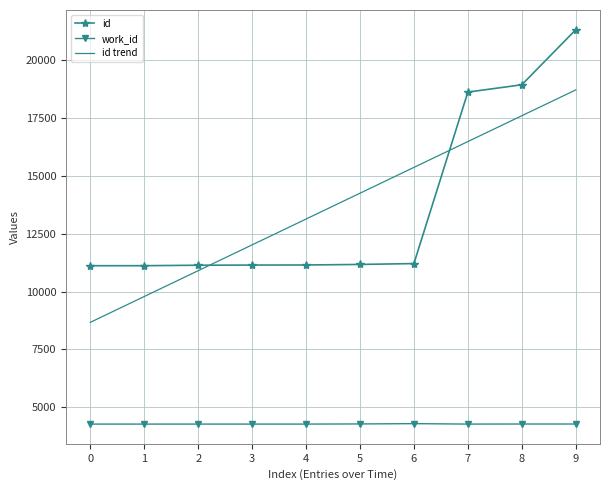

The value of work_id at 9 is 1371.4. True or false?

False